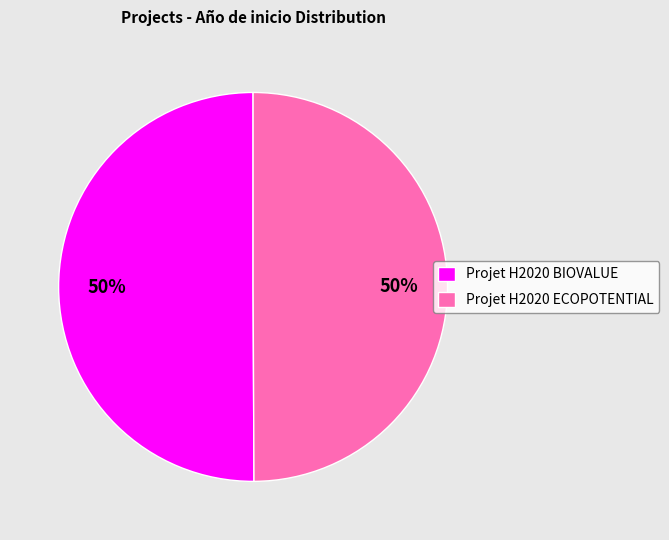

What is the ratio of the value at Projet H2020 ECOPOTENTIAL to the value at Projet H2020 BIOVALUE?

1.0